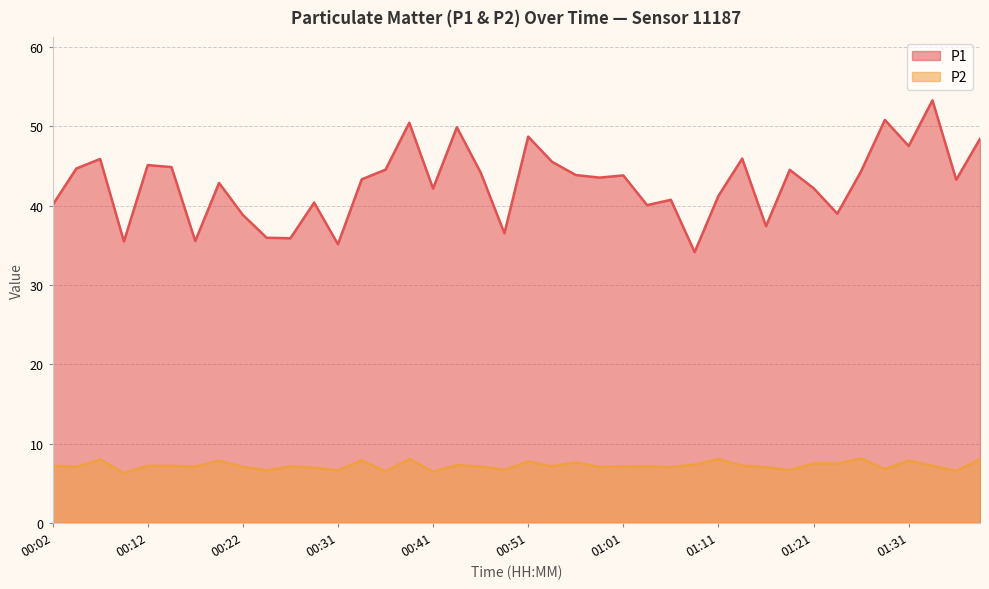

True or false: P2 has more than 2 interior local peaks.

True